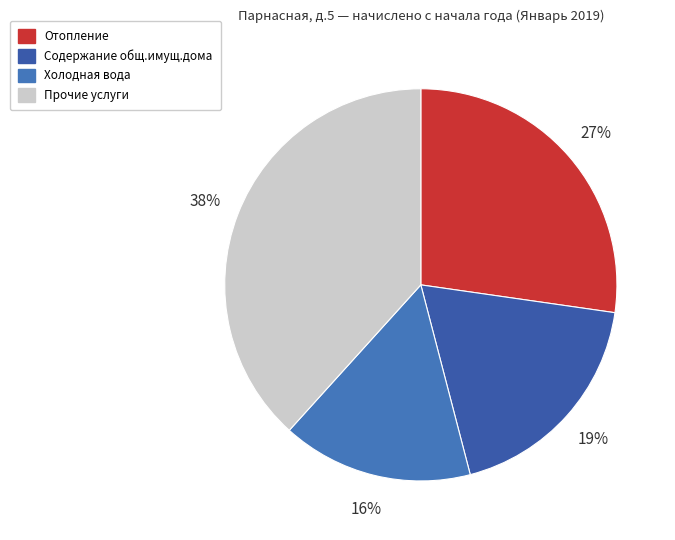

Count the number of slices in the pie.

4